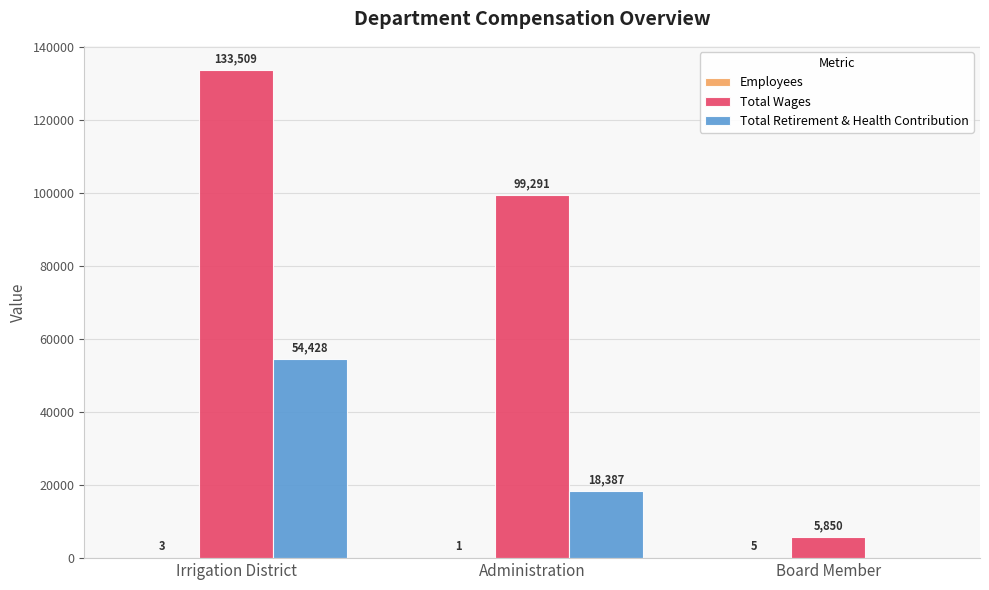

What is the greatest value displayed?

133509